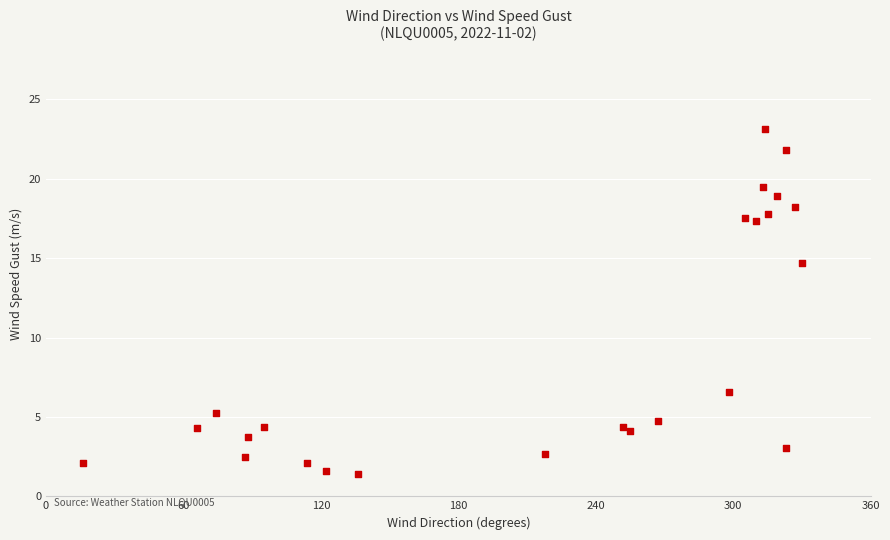

What is the range of X values (max minus min)?

314.0